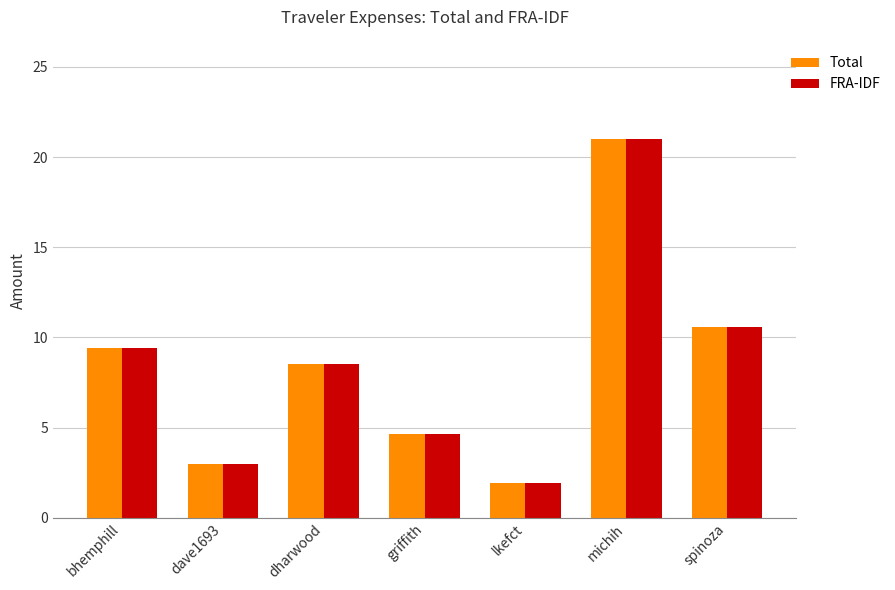

What is the difference between the maximum and minimum values in the FRA-IDF series?

19.1